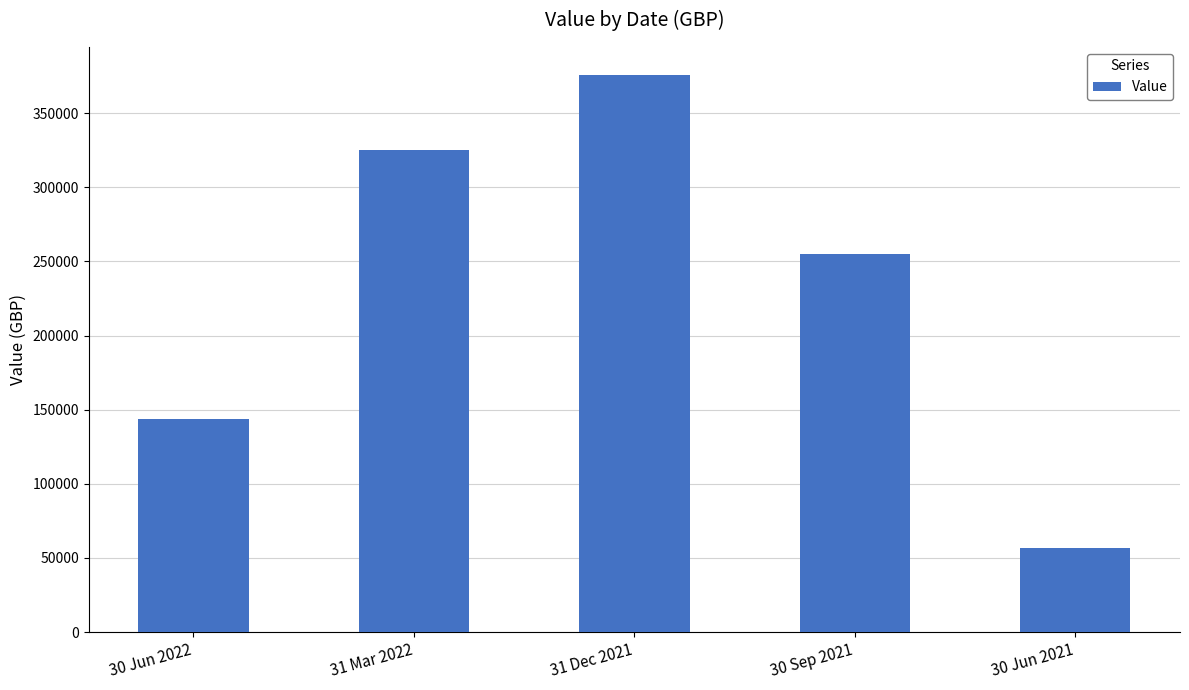

How many data points are above 254818?

3